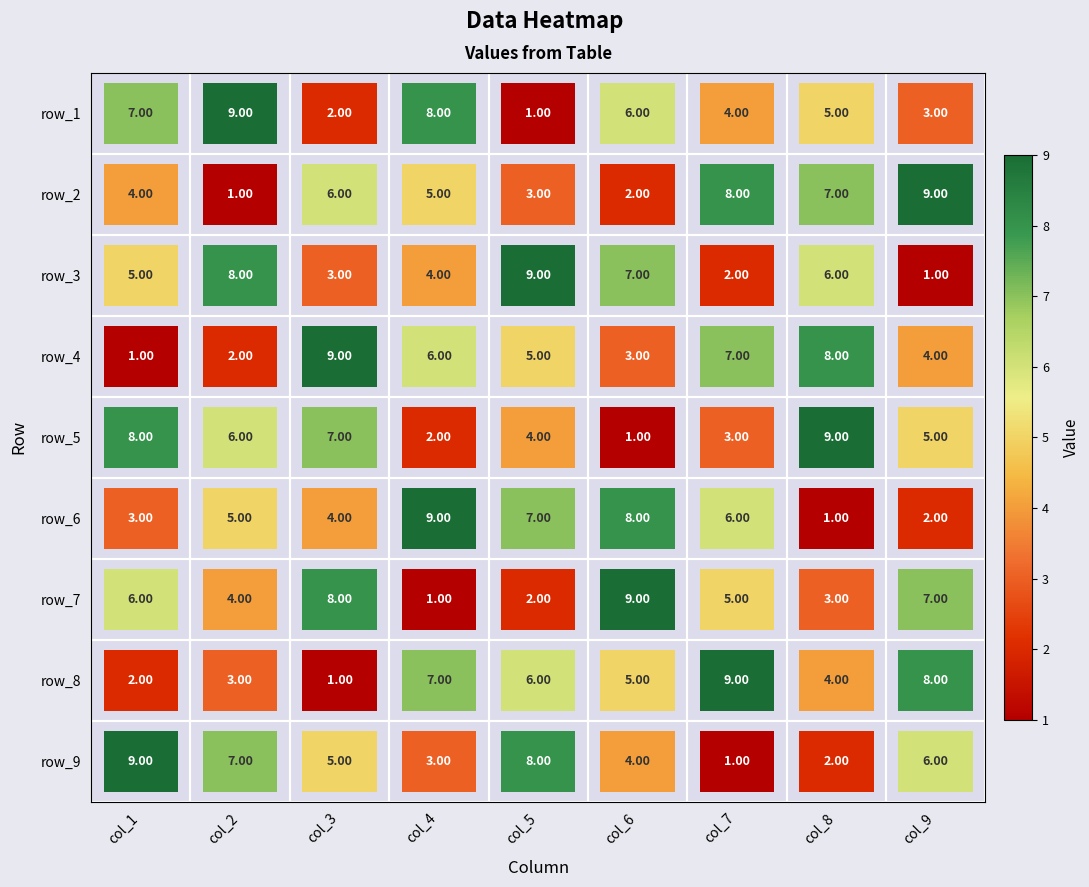

What is the difference between the row_7 values at col_9 and col_2?

3